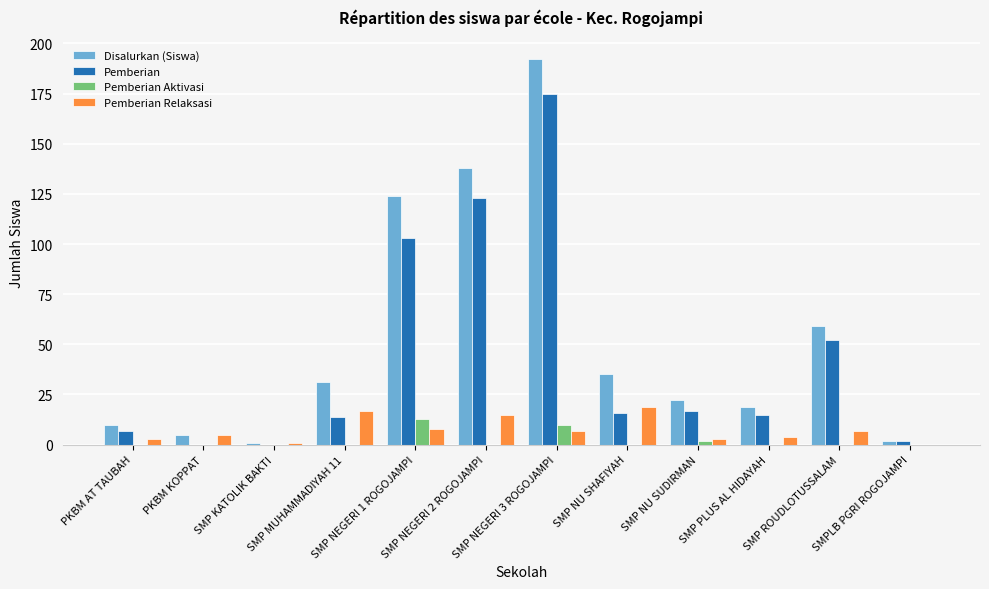

Reading left to right, list all the values displayed in this chart.

Disalurkan (Siswa): PKBM AT TAUBAH=10	PKBM KOPPAT=5	SMP KATOLIK BAKTI=1	SMP MUHAMMADIYAH 11=31	SMP NEGERI 1 ROGOJAMPI=124	SMP NEGERI 2 ROGOJAMPI=138	SMP NEGERI 3 ROGOJAMPI=192	SMP NU SHAFIYAH=35	SMP NU SUDIRMAN=22	SMP PLUS AL HIDAYAH=19	SMP ROUDLOTUSSALAM=59	SMPLB PGRI ROGOJAMPI=2
Pemberian: PKBM AT TAUBAH=7	PKBM KOPPAT=0	SMP KATOLIK BAKTI=0	SMP MUHAMMADIYAH 11=14	SMP NEGERI 1 ROGOJAMPI=103	SMP NEGERI 2 ROGOJAMPI=123	SMP NEGERI 3 ROGOJAMPI=175	SMP NU SHAFIYAH=16	SMP NU SUDIRMAN=17	SMP PLUS AL HIDAYAH=15	SMP ROUDLOTUSSALAM=52	SMPLB PGRI ROGOJAMPI=2
Pemberian Aktivasi: PKBM AT TAUBAH=0	PKBM KOPPAT=0	SMP KATOLIK BAKTI=0	SMP MUHAMMADIYAH 11=0	SMP NEGERI 1 ROGOJAMPI=13	SMP NEGERI 2 ROGOJAMPI=0	SMP NEGERI 3 ROGOJAMPI=10	SMP NU SHAFIYAH=0	SMP NU SUDIRMAN=2	SMP PLUS AL HIDAYAH=0	SMP ROUDLOTUSSALAM=0	SMPLB PGRI ROGOJAMPI=0
Pemberian Relaksasi: PKBM AT TAUBAH=3	PKBM KOPPAT=5	SMP KATOLIK BAKTI=1	SMP MUHAMMADIYAH 11=17	SMP NEGERI 1 ROGOJAMPI=8	SMP NEGERI 2 ROGOJAMPI=15	SMP NEGERI 3 ROGOJAMPI=7	SMP NU SHAFIYAH=19	SMP NU SUDIRMAN=3	SMP PLUS AL HIDAYAH=4	SMP ROUDLOTUSSALAM=7	SMPLB PGRI ROGOJAMPI=0